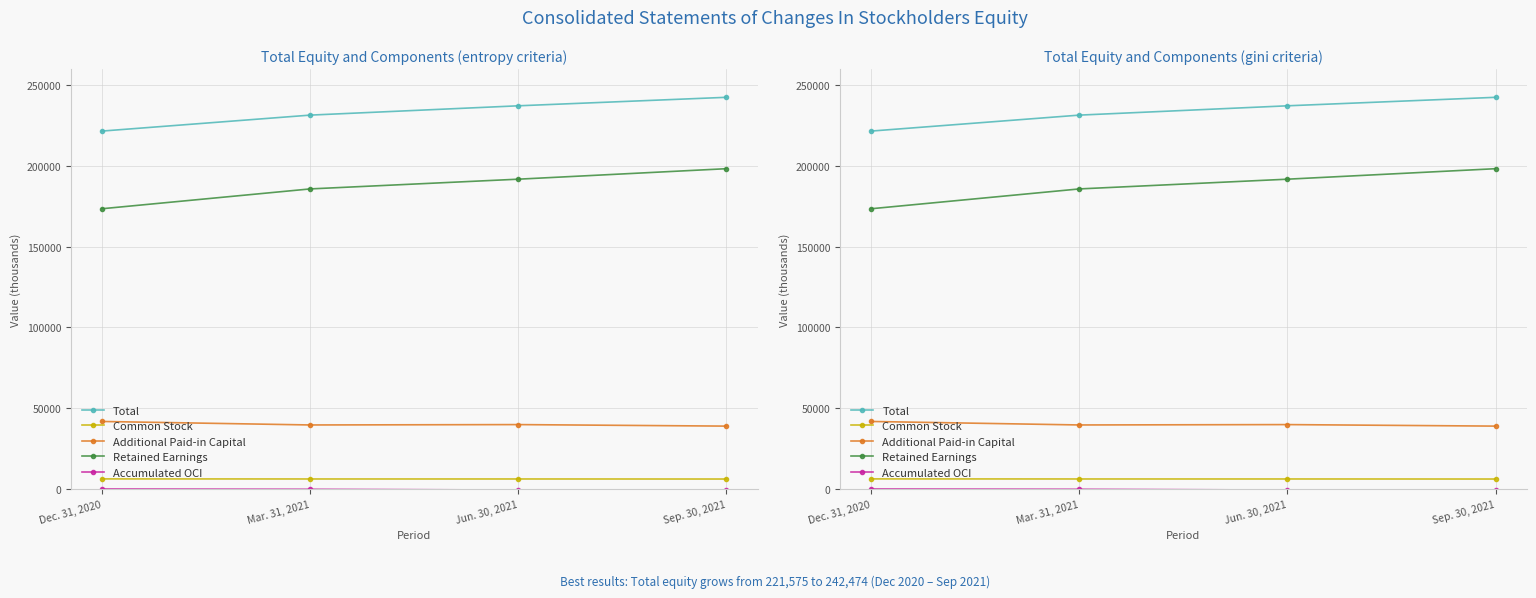

Reading right to left, what are all the values shown in this chart?

Total: Sep. 30, 2021=242474	Jun. 30, 2021=237218	Mar. 31, 2021=231452	Dec. 31, 2020=221575
Common Stock: Sep. 30, 2021=6177	Jun. 30, 2021=6207	Mar. 31, 2021=6207	Dec. 31, 2020=6251
Additional Paid-in Capital: Sep. 30, 2021=38929	Jun. 30, 2021=39871	Mar. 31, 2021=39642	Dec. 31, 2020=41808
Retained Earnings: Sep. 30, 2021=198284	Jun. 30, 2021=191791	Mar. 31, 2021=185766	Dec. 31, 2020=173498
Accumulated OCI: Sep. 30, 2021=-916	Jun. 30, 2021=-651	Mar. 31, 2021=-163	Dec. 31, 2020=18